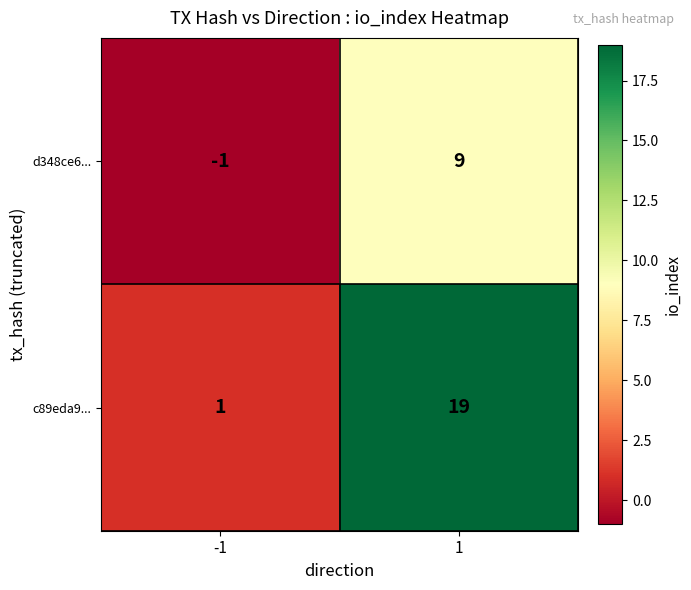

What is the difference between the d348ce6... values at 1 and -1?

10